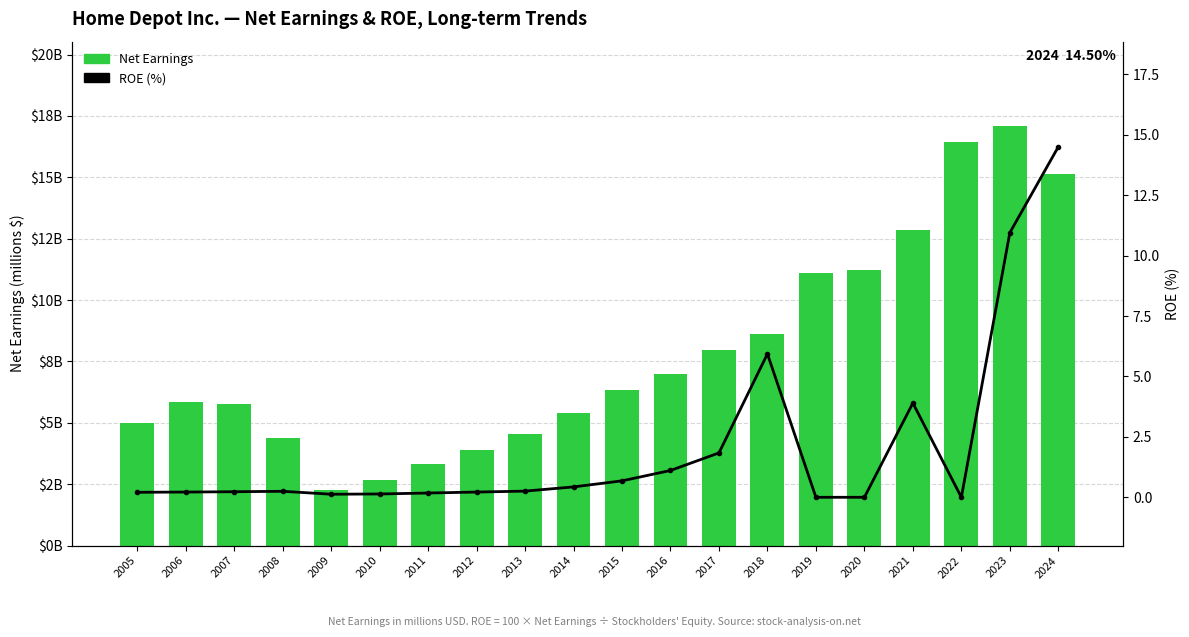

What is the approximate value of Net Earnings at 2020?

11242.0